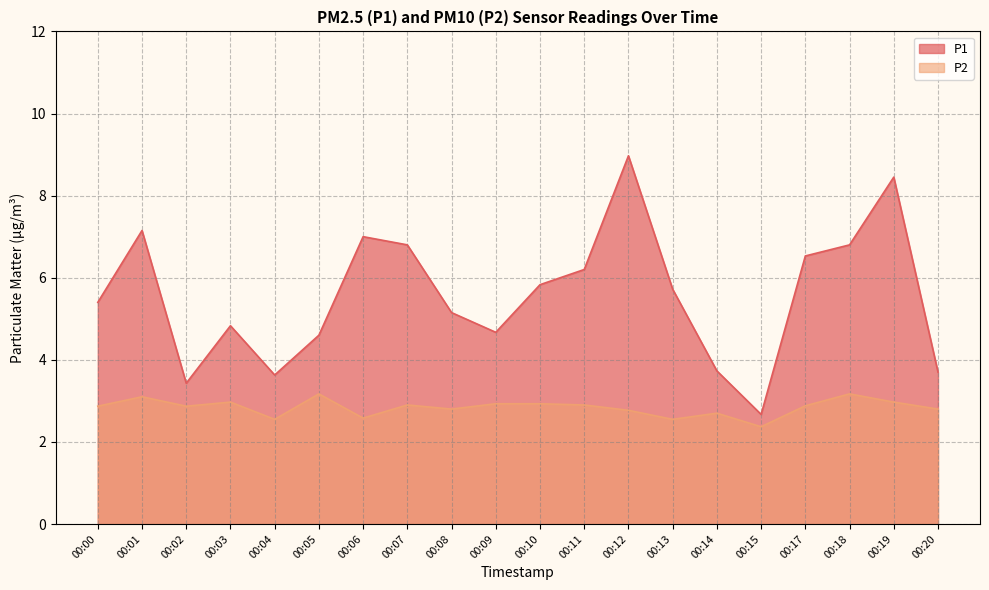

What is the difference between the highest and lowest values at 00:10?

2.9